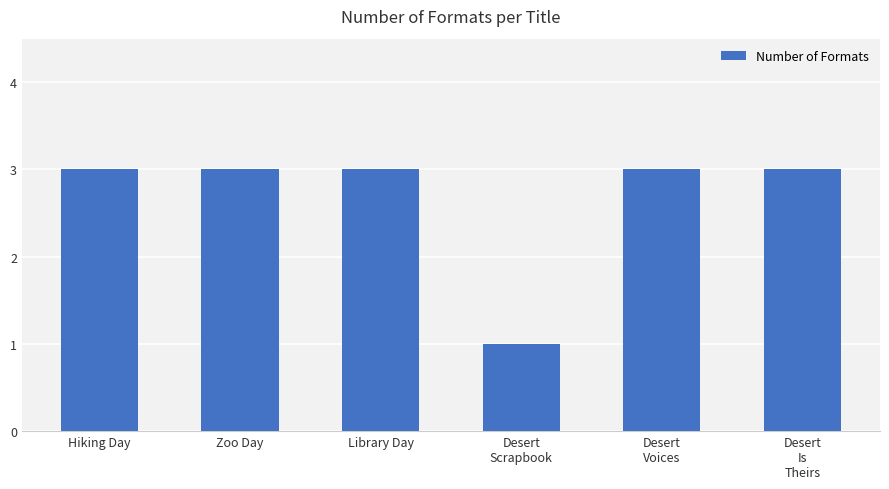

How many data points does each series have?

6